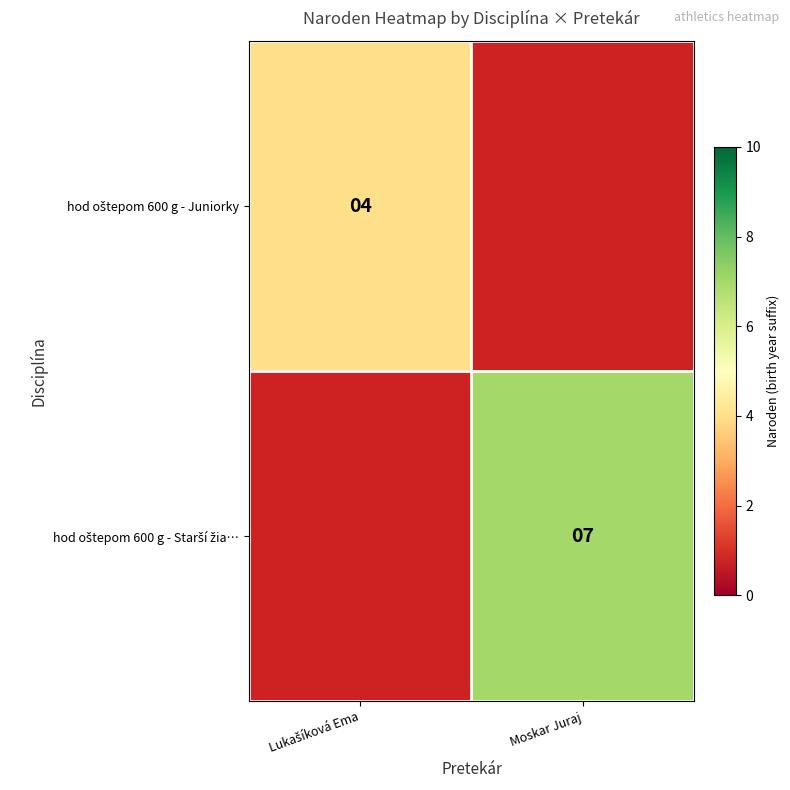

How many positive values does the hod oštepom 600 g - Starší žia… series have?

1